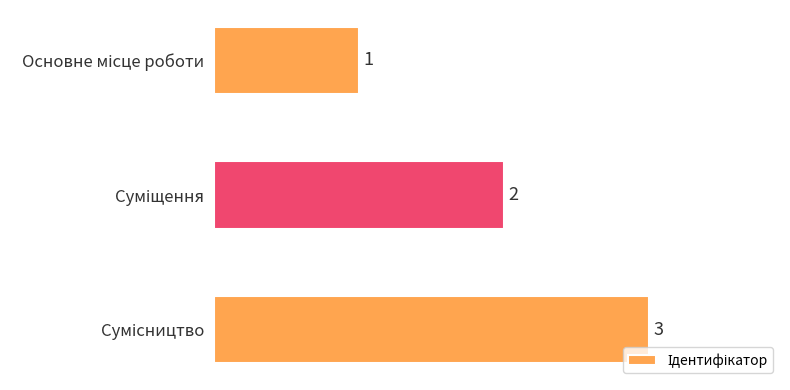

How many distinct data groups are displayed?

1